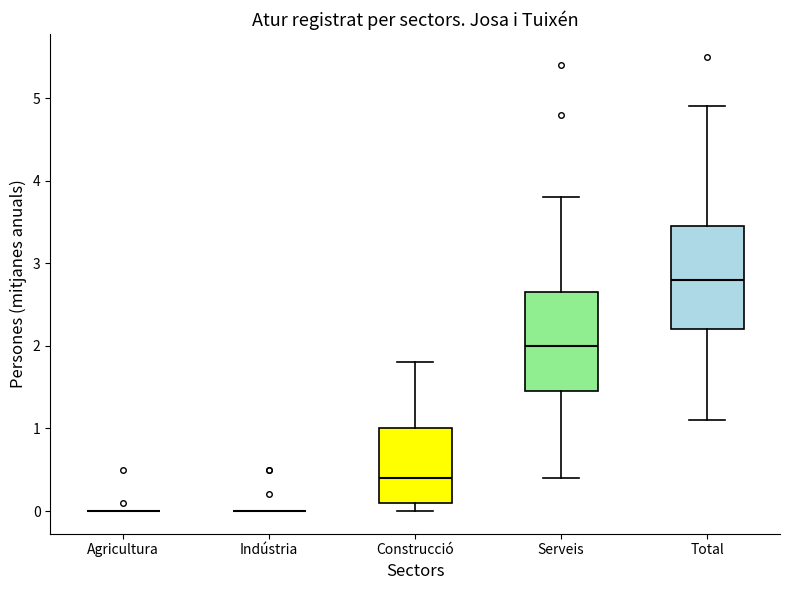

Reading left to right, transcribe this box plot: for each box, give where its median line is, the range the box spans, and where its two whiskers end, as read against the y-axis. The values are not printed on the chart, so give them approximately, as read against the axis.

Agricultura: box collapsed to a line at 0.0, whiskers 0.0 to 0.0
Indústria: box collapsed to a line at 0.0, whiskers 0.0 to 0.0
Construcció: median 0.4, box 0.1 to 1.0, whiskers 0.0 to 1.8
Serveis: median 2.0, box 1.5 to 2.7, whiskers 0.4 to 3.8
Total: median 2.8, box 2.2 to 3.5, whiskers 1.1 to 4.9